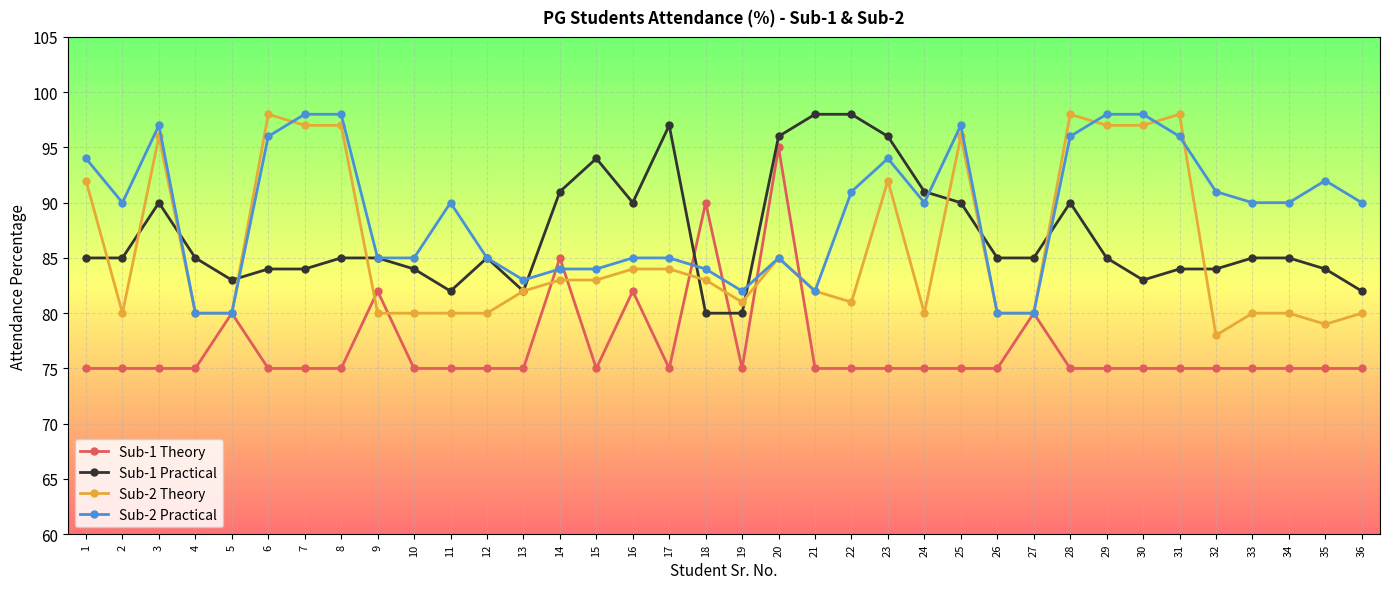

Is it true that Sub-2 Practical equals 35 at 36?

False